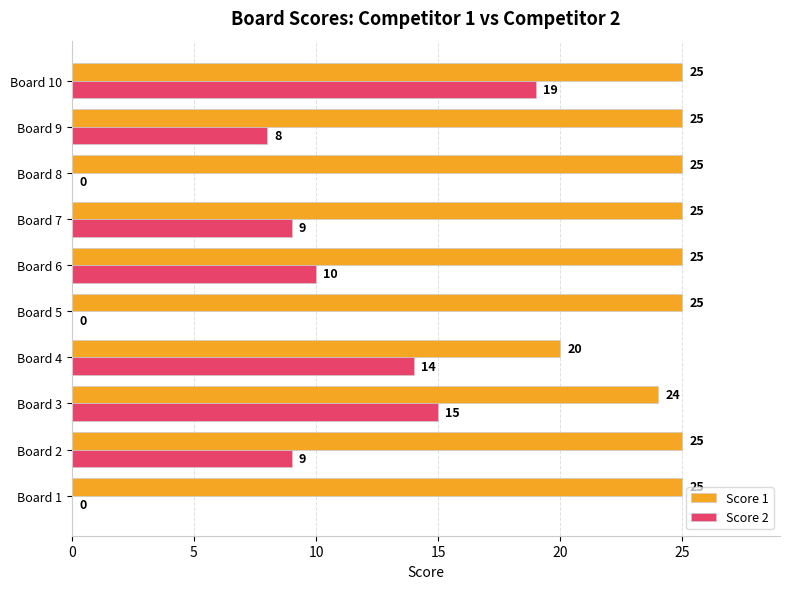

What is the sum of all Score 1 values?

244